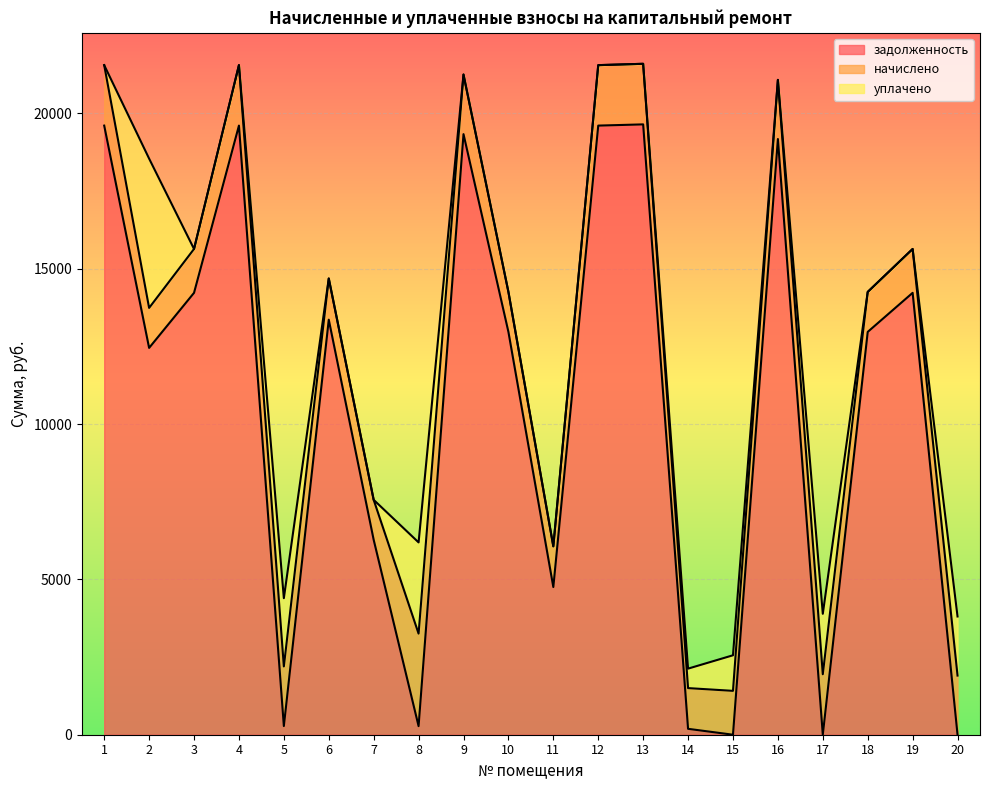

Between which two adjacent categories do уплачено and начислено first intersect?

1 and 2